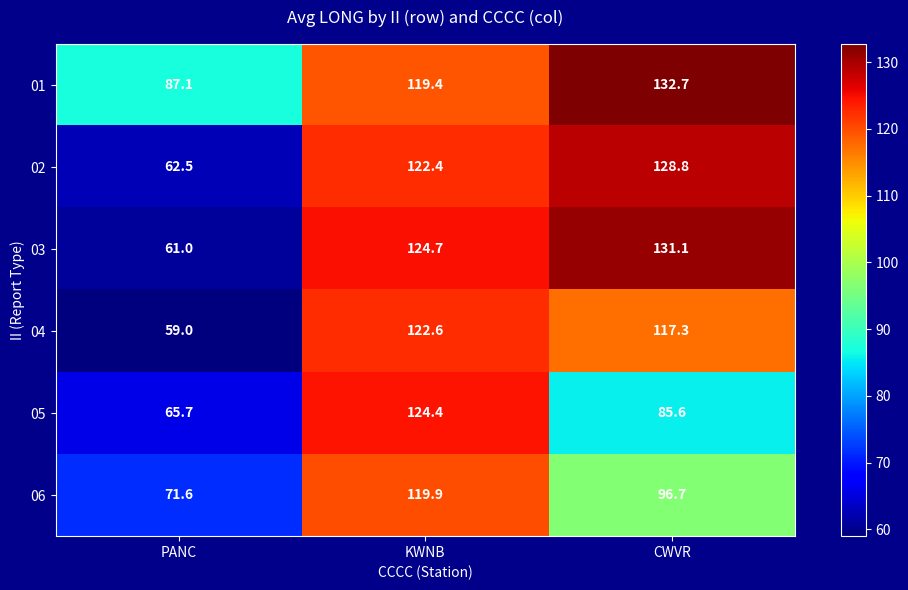

What is the sum of the 04 values at PANC and CWVR?

176.3